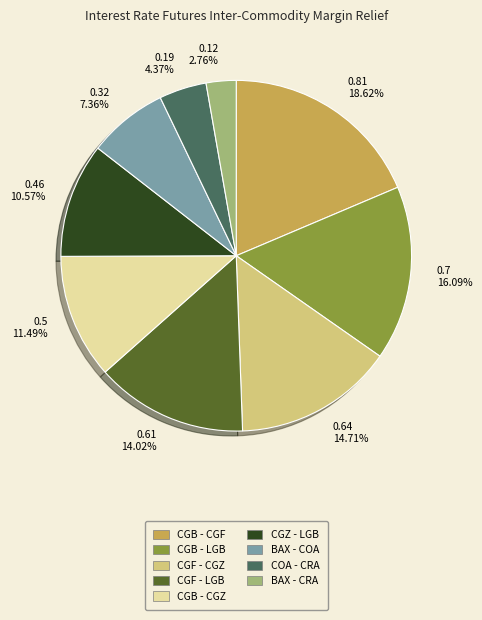

The CGB - CGZ slice represents 21% of the pie. True or false?

False